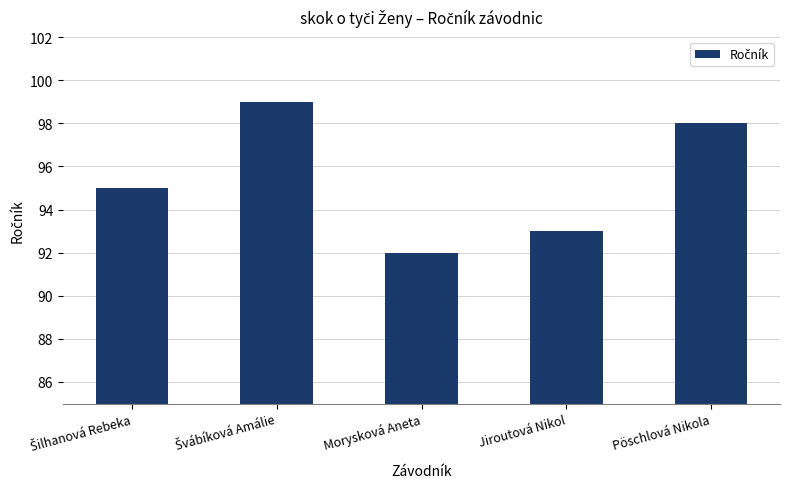

Count the number of data series in this chart.

1